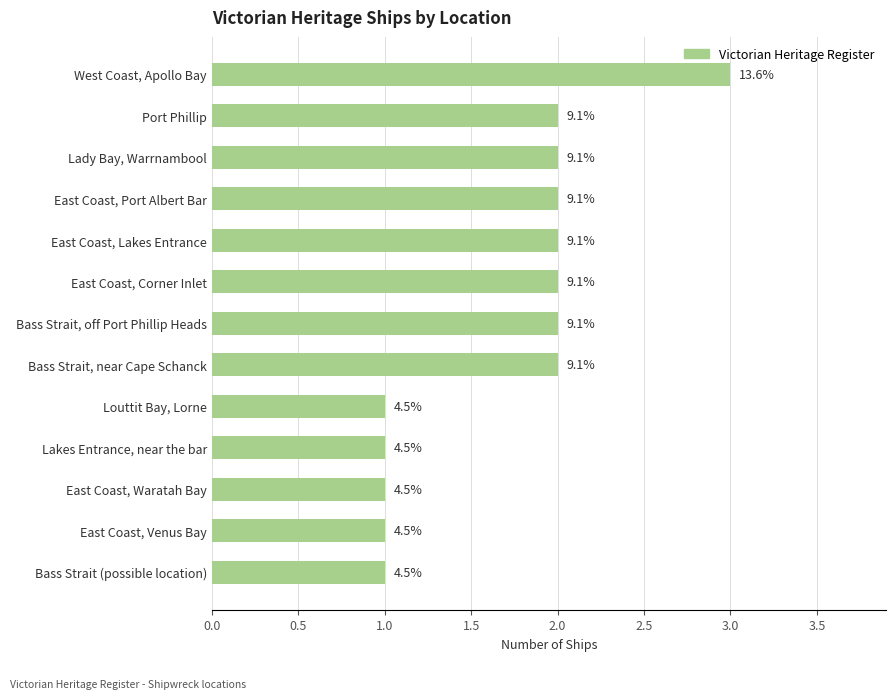

Count the values in the range 1 to 2.

12